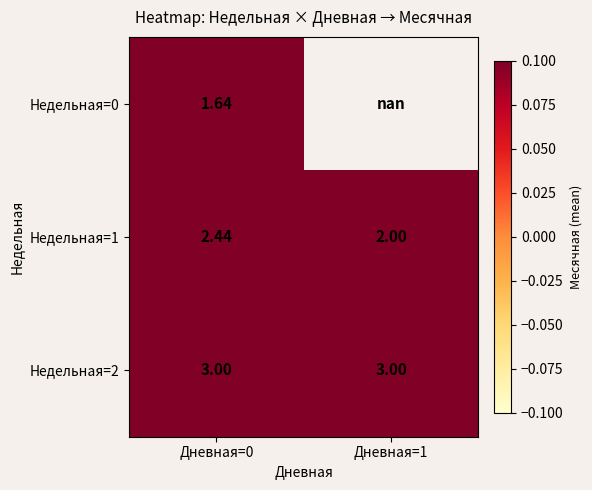

List the labels in order of Недельная=0 value, largest first.

Дневная=0, Дневная=1